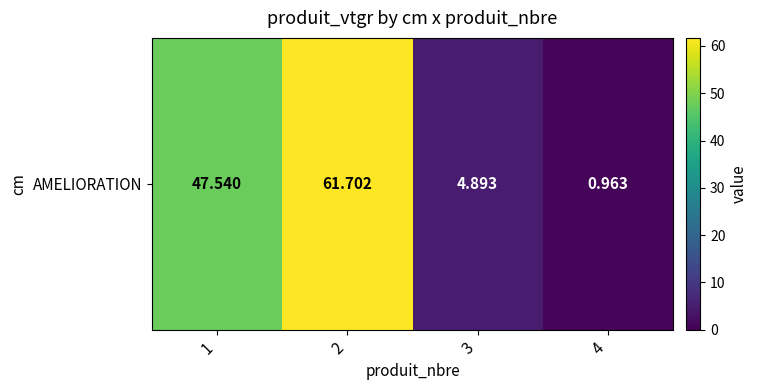

Which label corresponds to the smallest value in the chart?

4